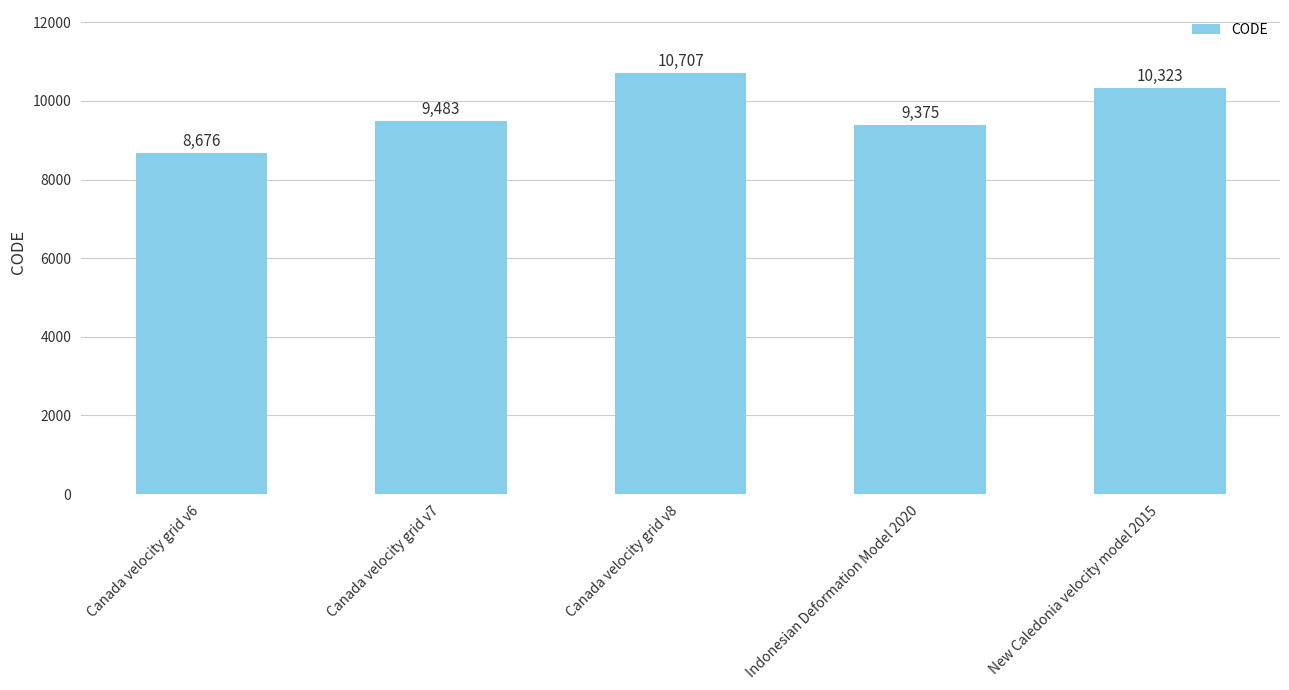

Is it true that the value at Canada velocity grid v7 is 9483?

True